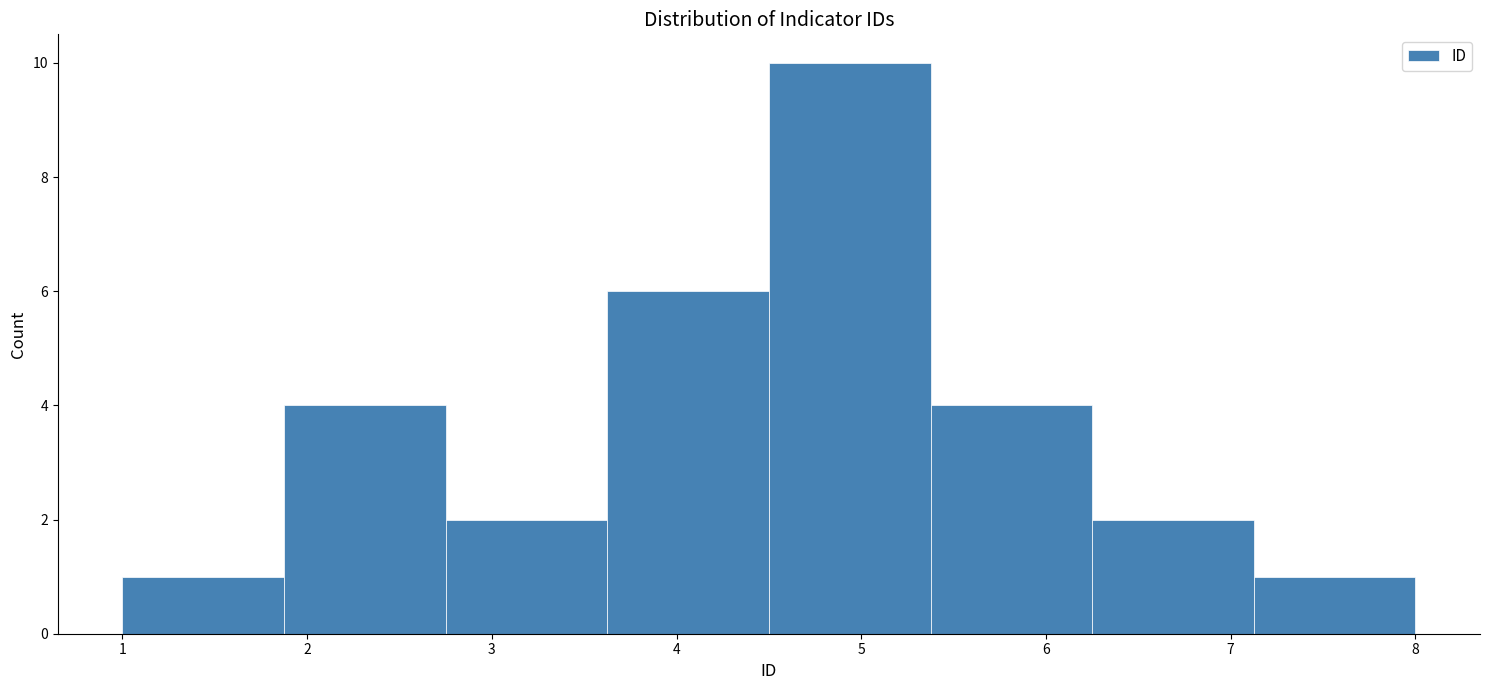

Over which range of the x-axis is the bar tallest?

4.5 to 5.4